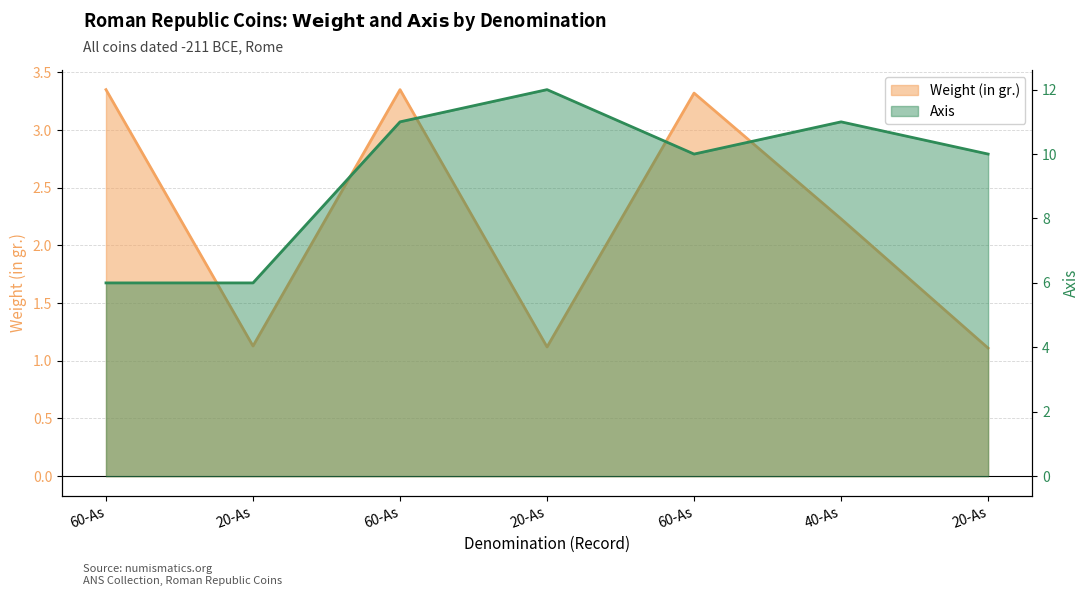

What is the difference between the maximum and minimum values in the Weight (in gr.) series?

2.2